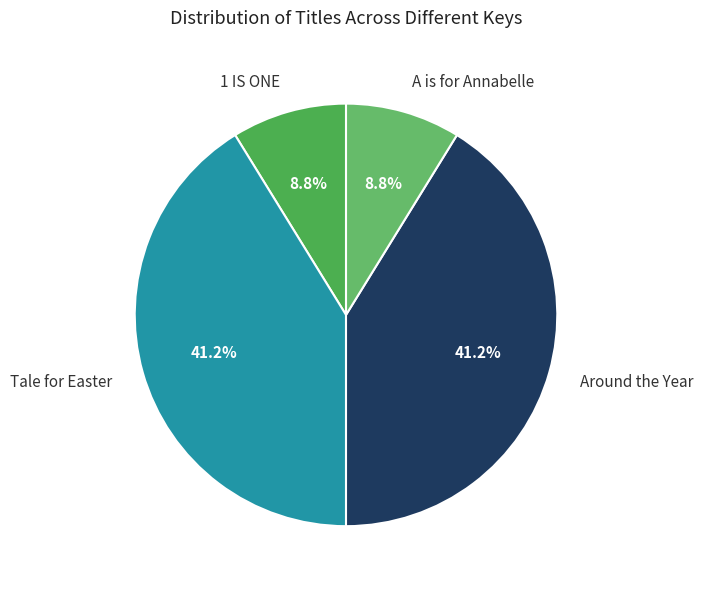

Which category has the smallest portion of the pie?

A is for Annabelle